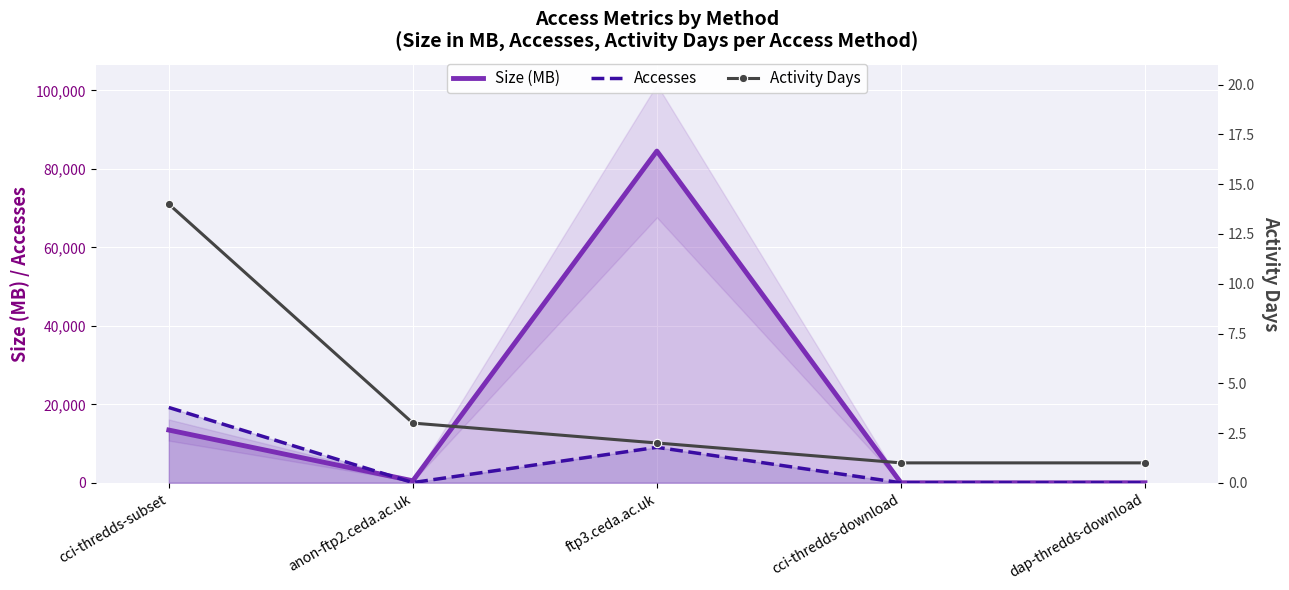

Which series has the largest range (max minus min)?

Size (MB)